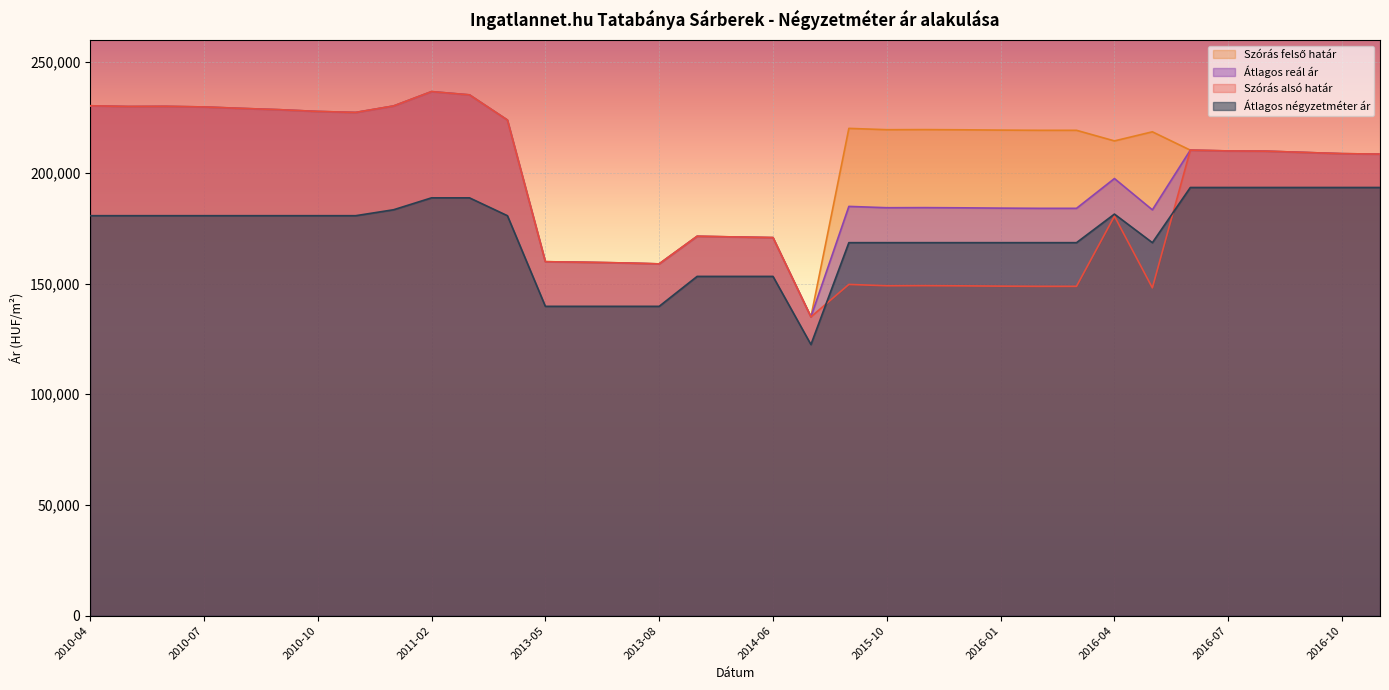

What are all the series names shown in the legend?

Szórás alsó határ, Szórás felső határ, Átlagos reál ár, Átlagos négyzetméter ár